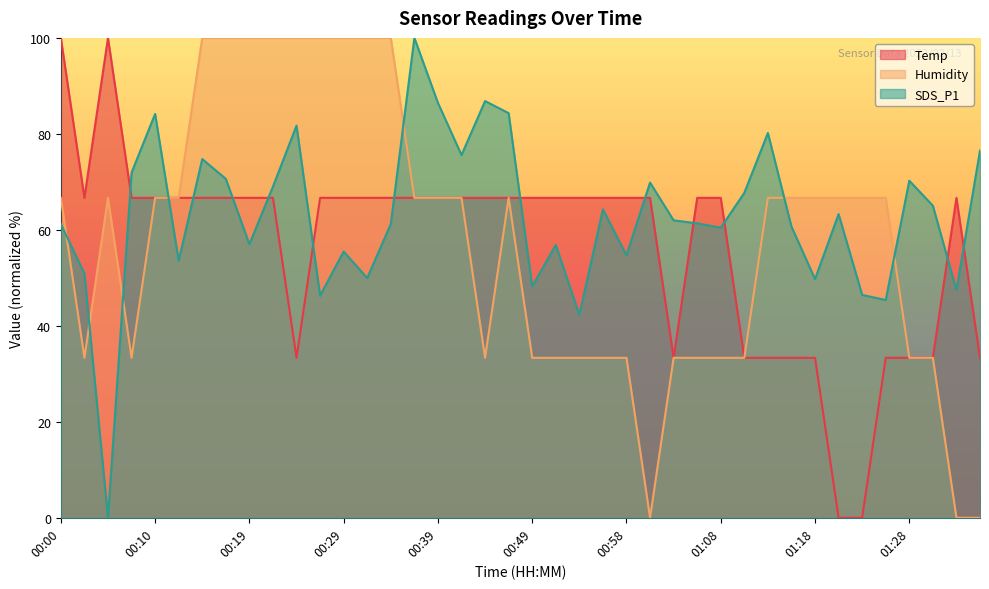

Where is the first local maximum for Humidity?

00:05